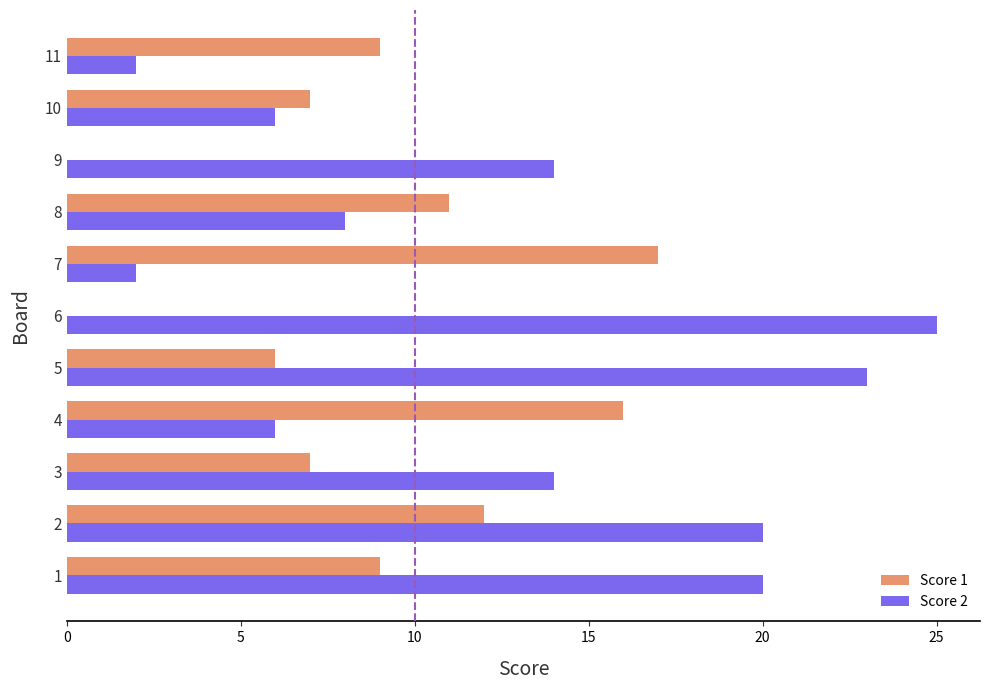

The value of Score 2 at 9 is 3. True or false?

False